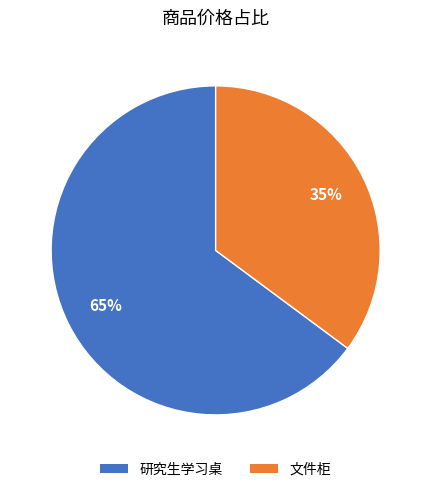

Does 研究生学习桌 account for over 50% of the chart?

Yes